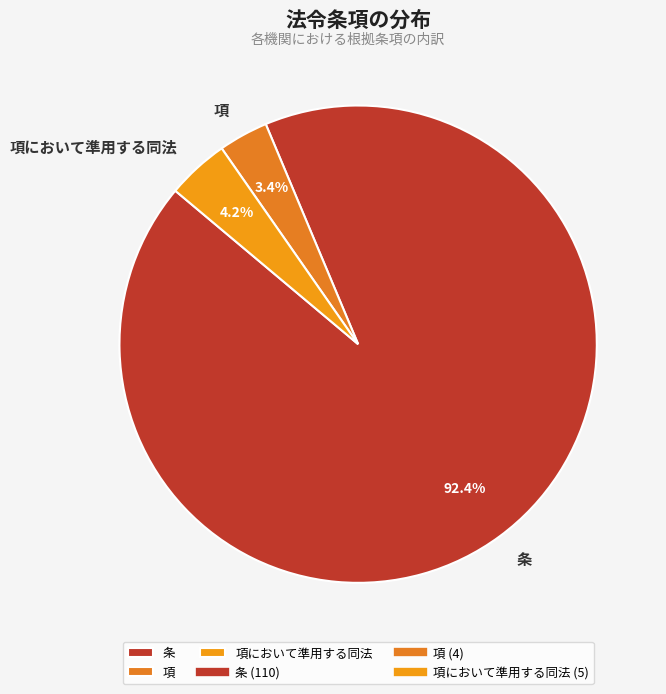

What is the majority slice?

条